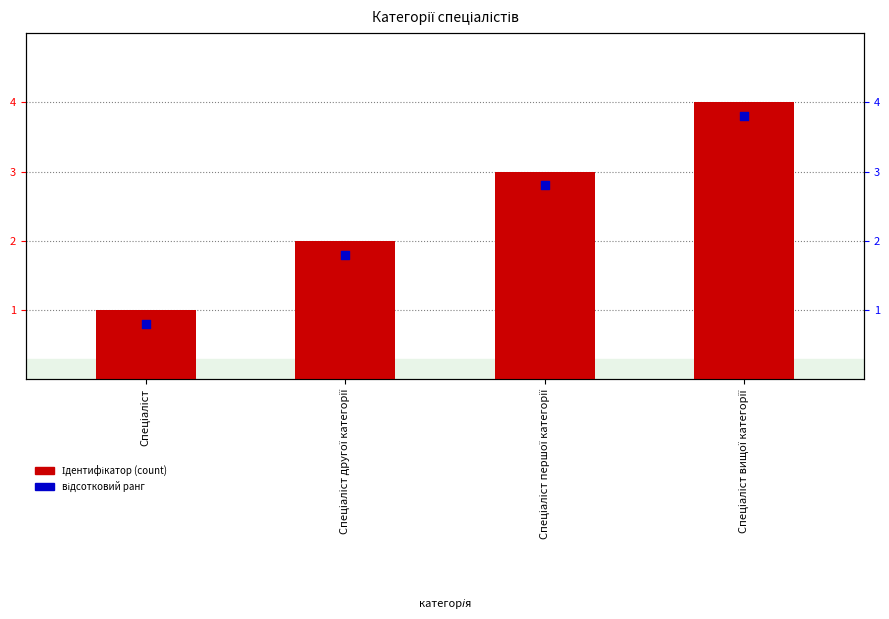

What is the total value across all series at Спеціаліст вищої категорії?

7.8